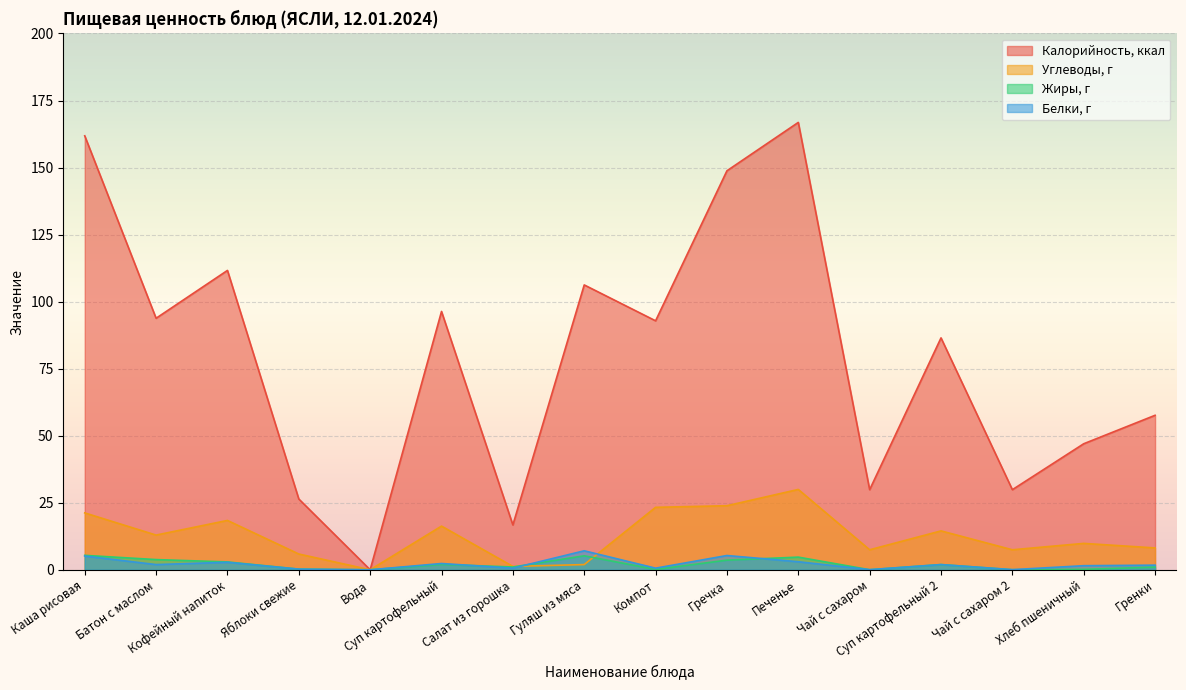

Which series has the largest range (max minus min)?

Калорийность, ккал